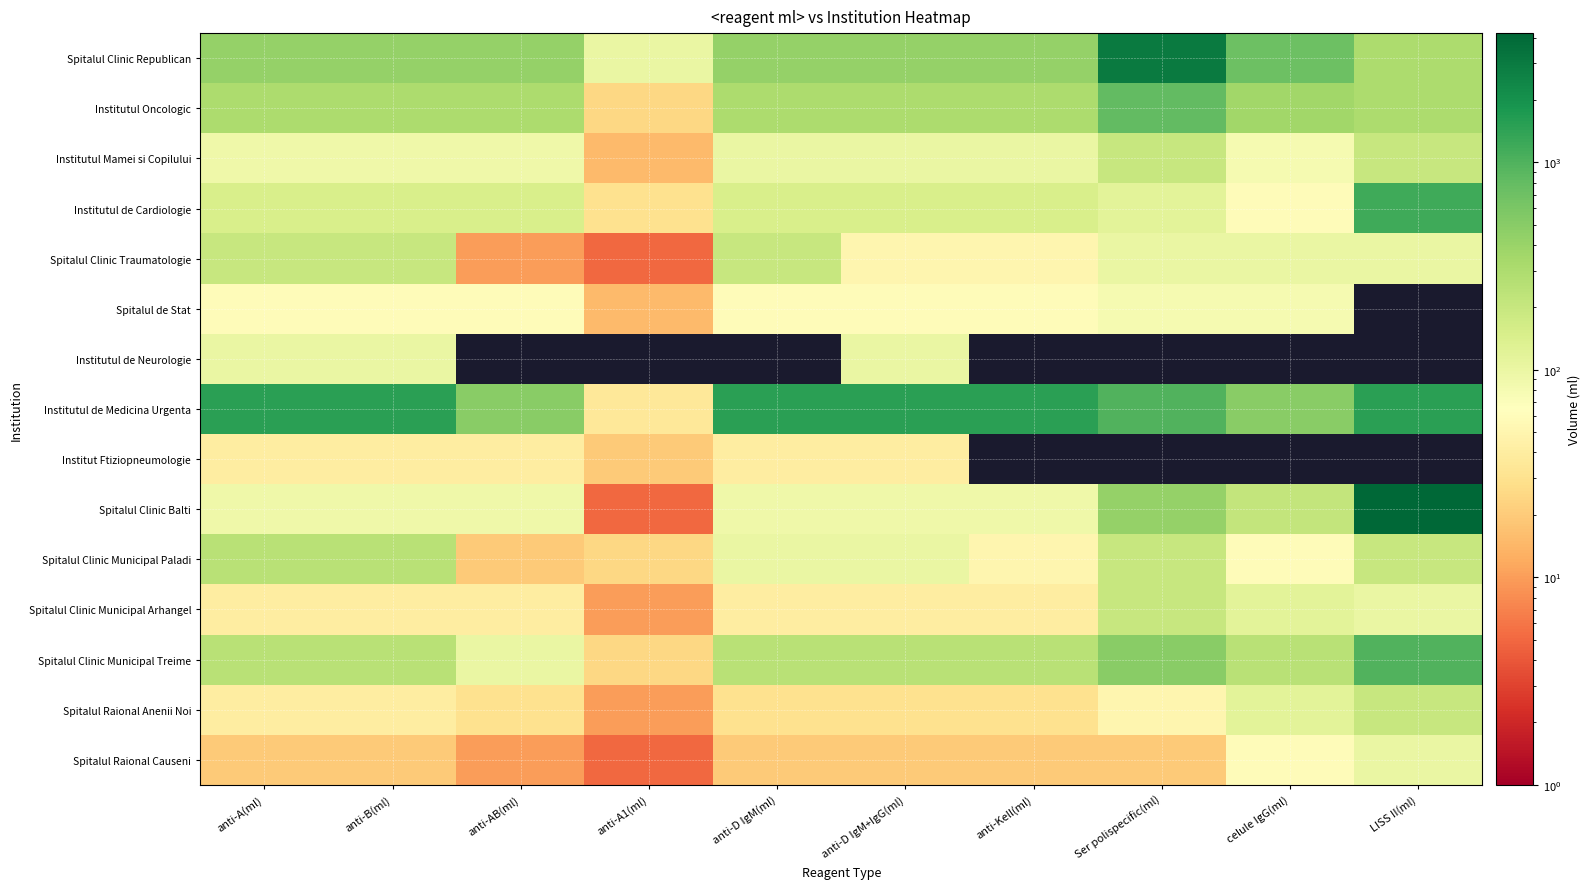

Which has a higher value, anti-B(ml) or Ser polispecific(ml)?

Ser polispecific(ml)